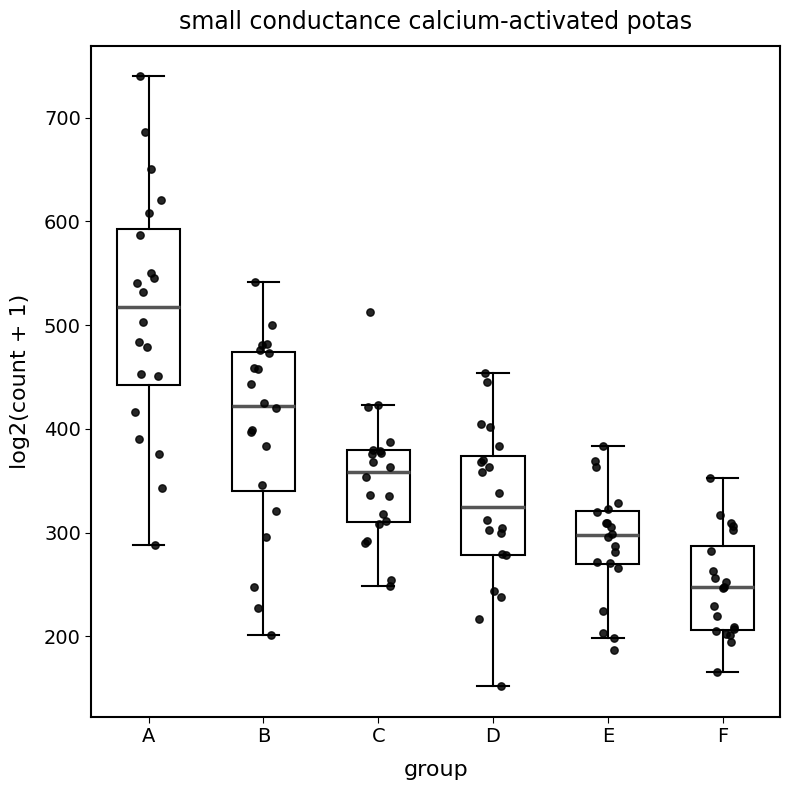

Which box has the highest median line?

A